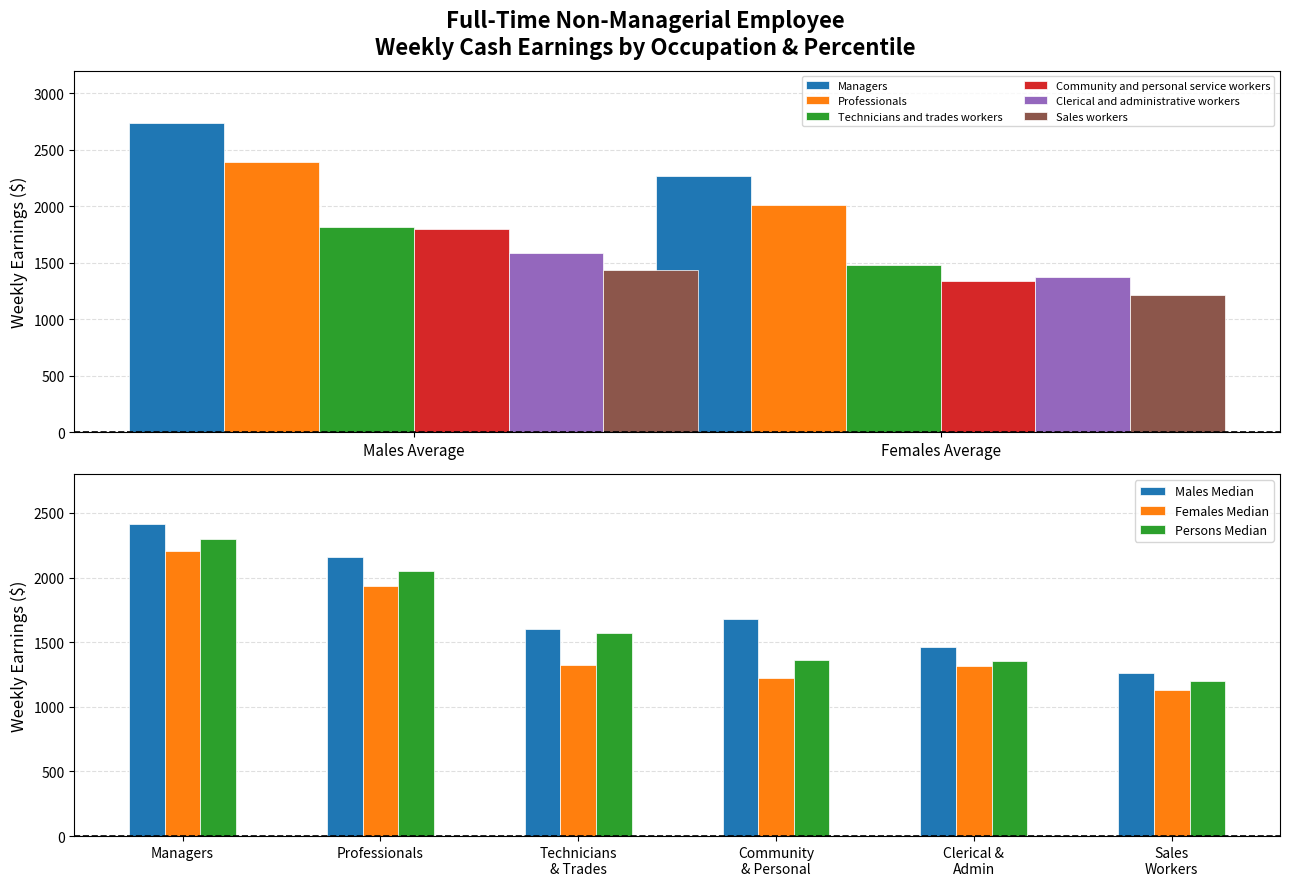

What is the difference between the maximum and minimum values in the Community and personal service workers series?

466.2